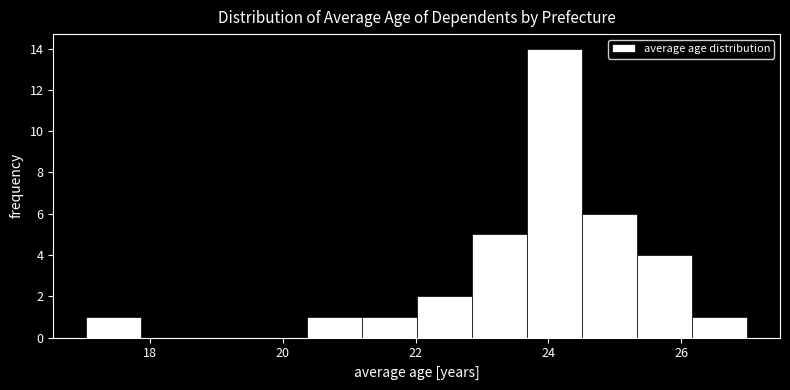

What is the height of the bar covering 17.0 to 17.8 on the x-axis? Neither the bar edges nor the heights are printed on the chart, so give them approximately, as read against the axes.

1